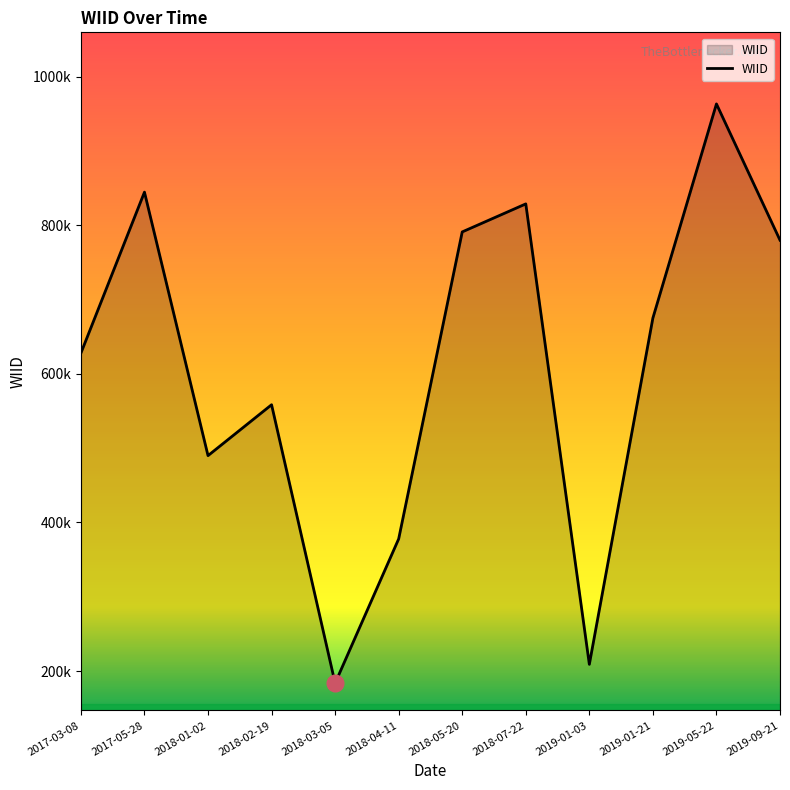

Rank the categories by value from lowest to highest.

2018-03-05, 2019-01-03, 2018-04-11, 2018-01-02, 2018-02-19, 2017-03-08, 2019-01-21, 2019-09-21, 2018-05-20, 2018-07-22, 2017-05-28, 2019-05-22